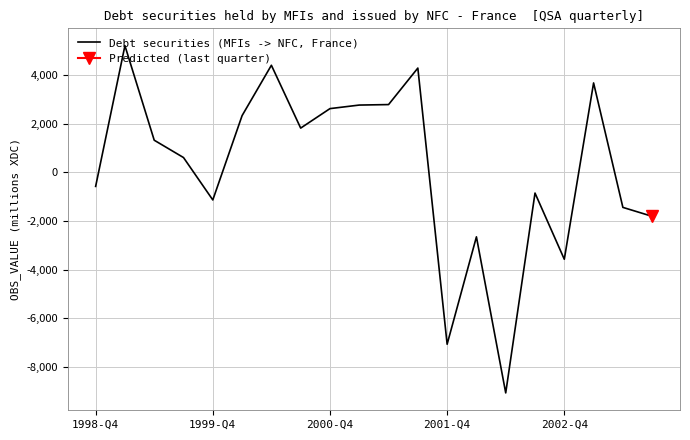

Approximately how many times larger is the value at 5 compared to 10?

0.8